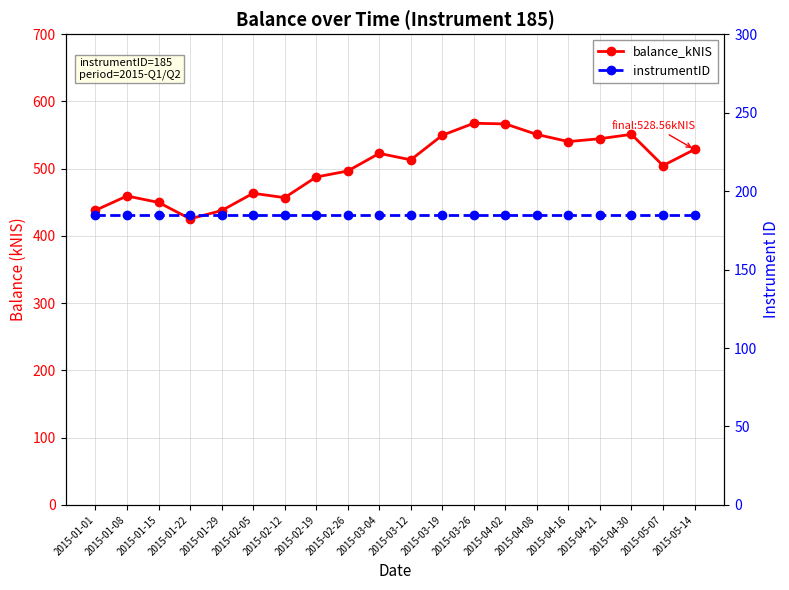

Reading left to right, transcribe all the data shown in this chart.

balance_kNIS: 438.1	459.4	449.8	425.5	437.7	463.4	456.9	487.6	496.5	522.8	513.1	549.7	567.5	566.5	550.9	540.3	544.5	551.0	504.6	528.6
instrumentID: 185.0	185.0	185.0	185.0	185.0	185.0	185.0	185.0	185.0	185.0	185.0	185.0	185.0	185.0	185.0	185.0	185.0	185.0	185.0	185.0